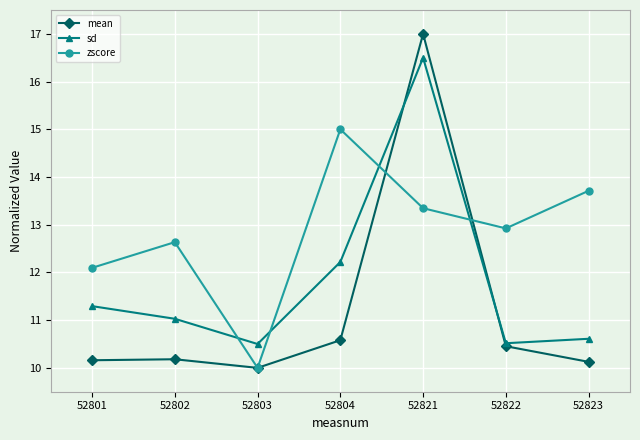

The sd series shows 12.2 at 52804. True or false?

True